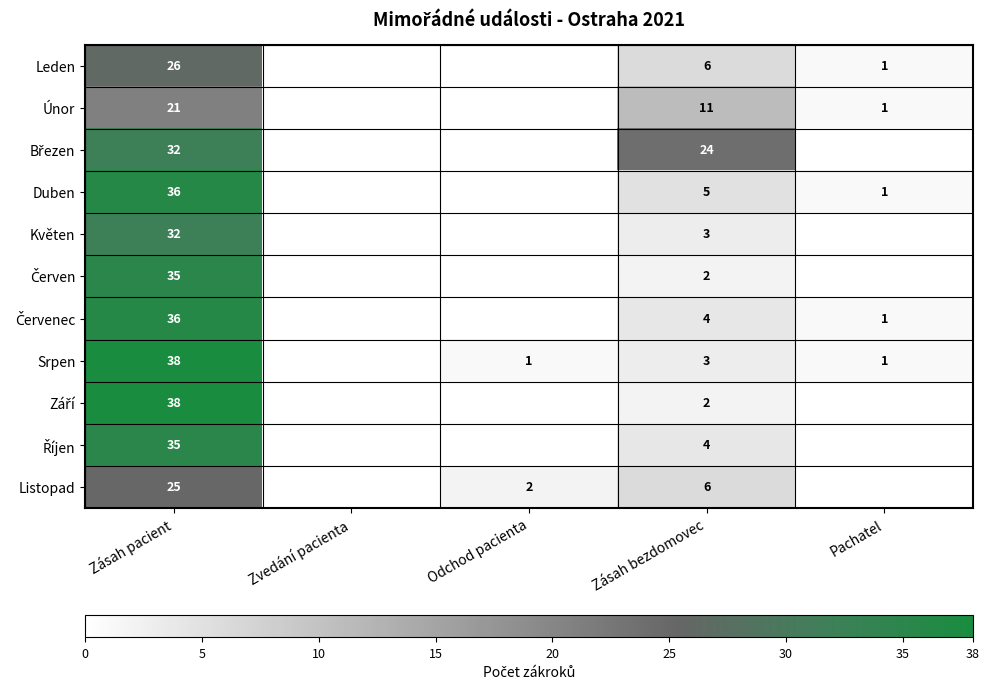

What is the sum of the Listopad values at Zásah pacient and Odchod pacienta?

27